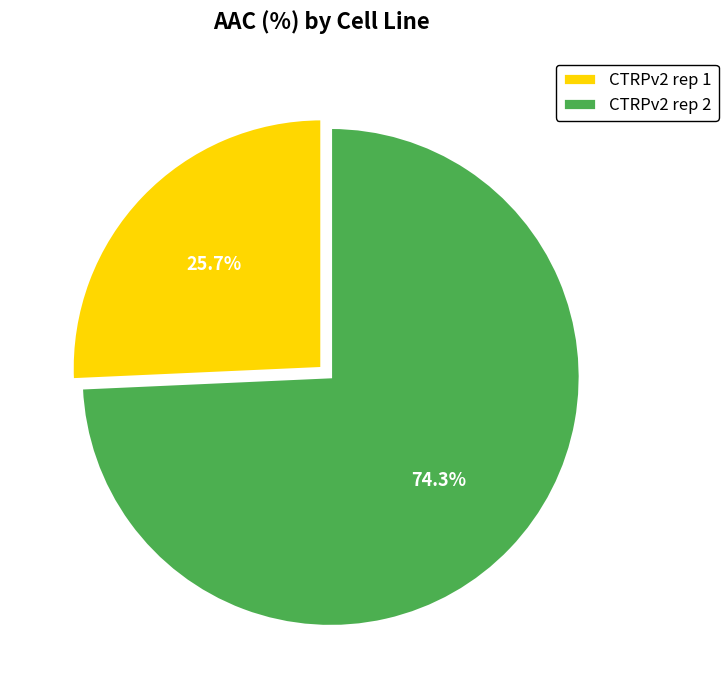

Between CTRPv2 rep 2 and CTRPv2 rep 1, which is larger?

CTRPv2 rep 2